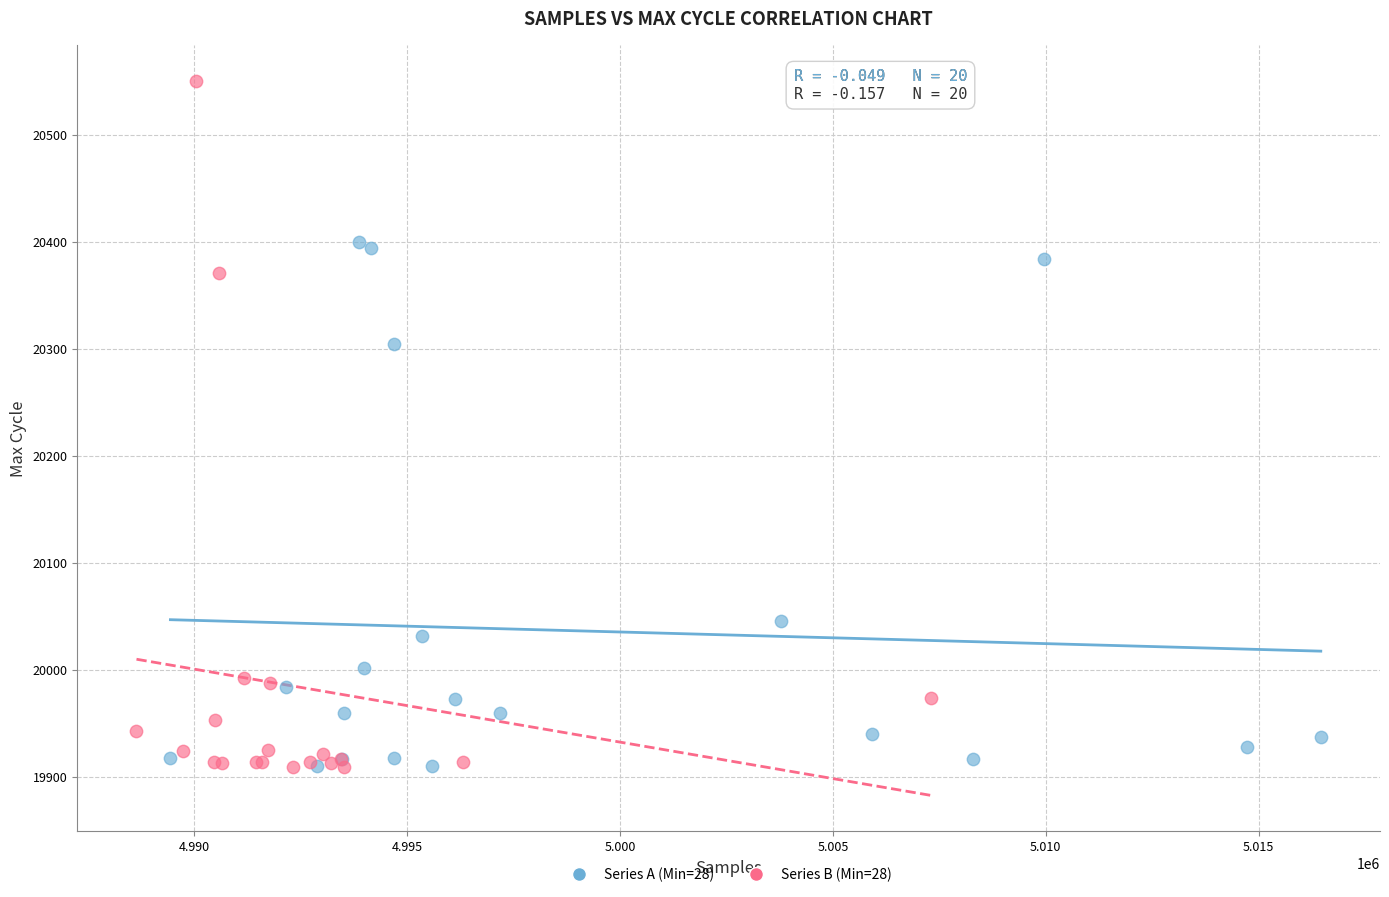

Which series has the largest Y range (max minus min)?

Series B (Min=28)